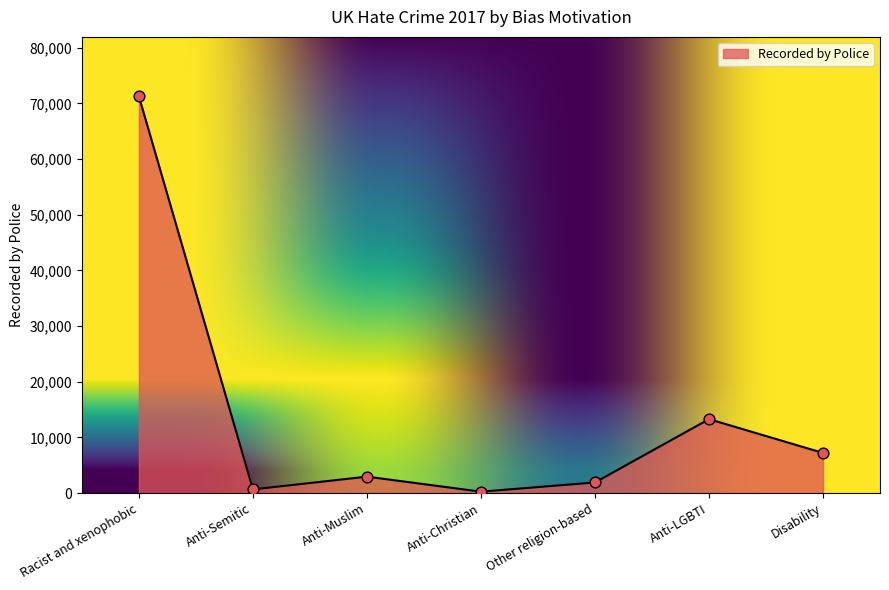

What is the change in value from Anti-Muslim to Disability?

+4261